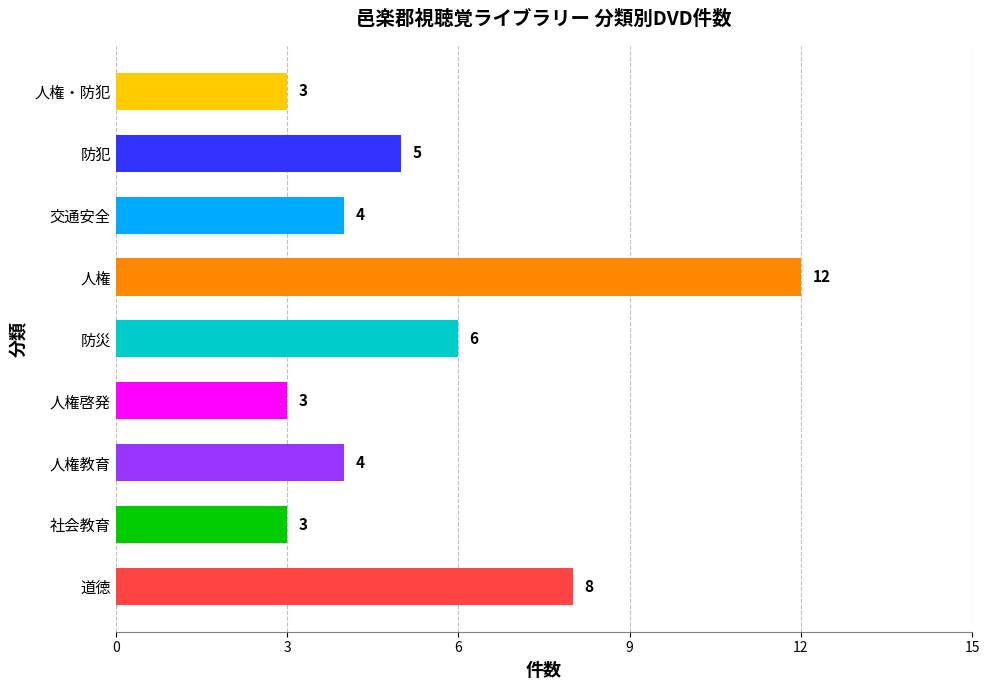

Between 人権教育 and 人権啓発, which is larger?

人権教育